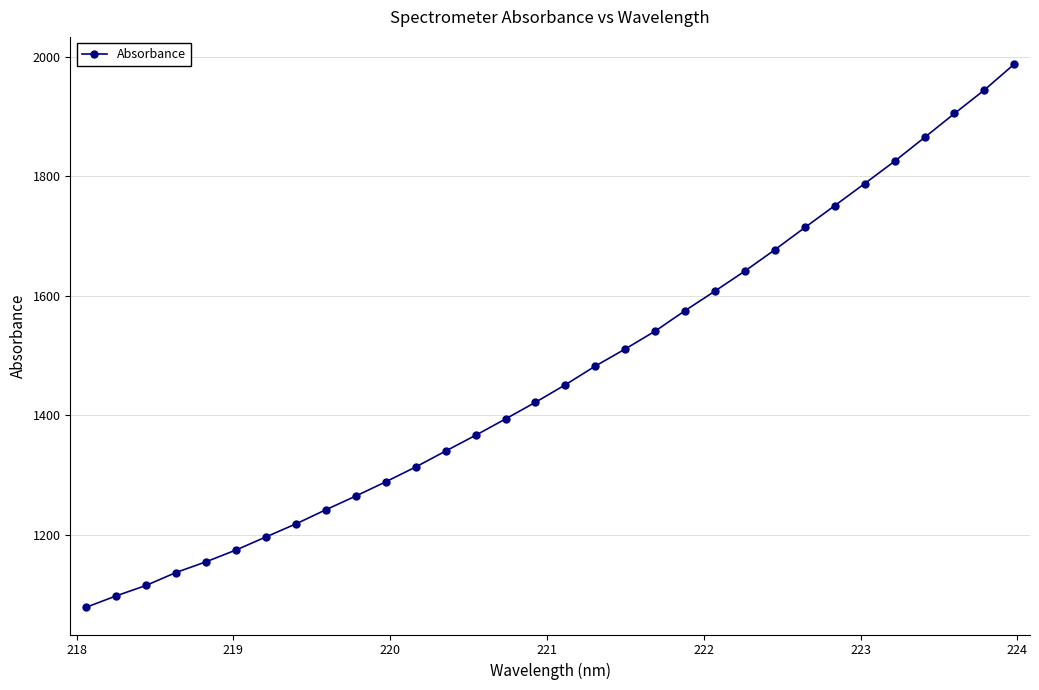

What is the difference between the maximum and second lowest values?

890.5